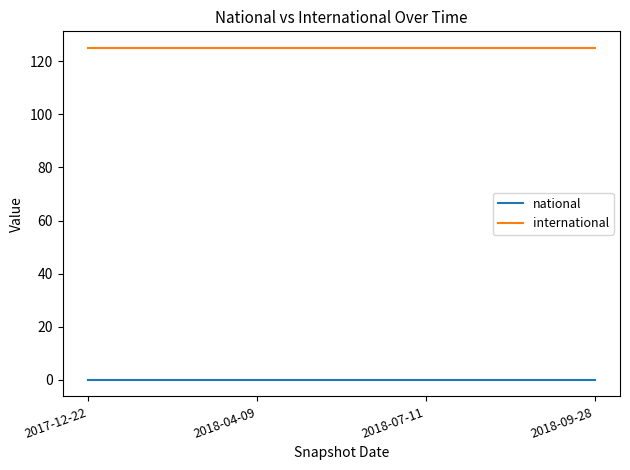

What is the sum of the international values at 2018-09-28 and 2018-04-09?

250